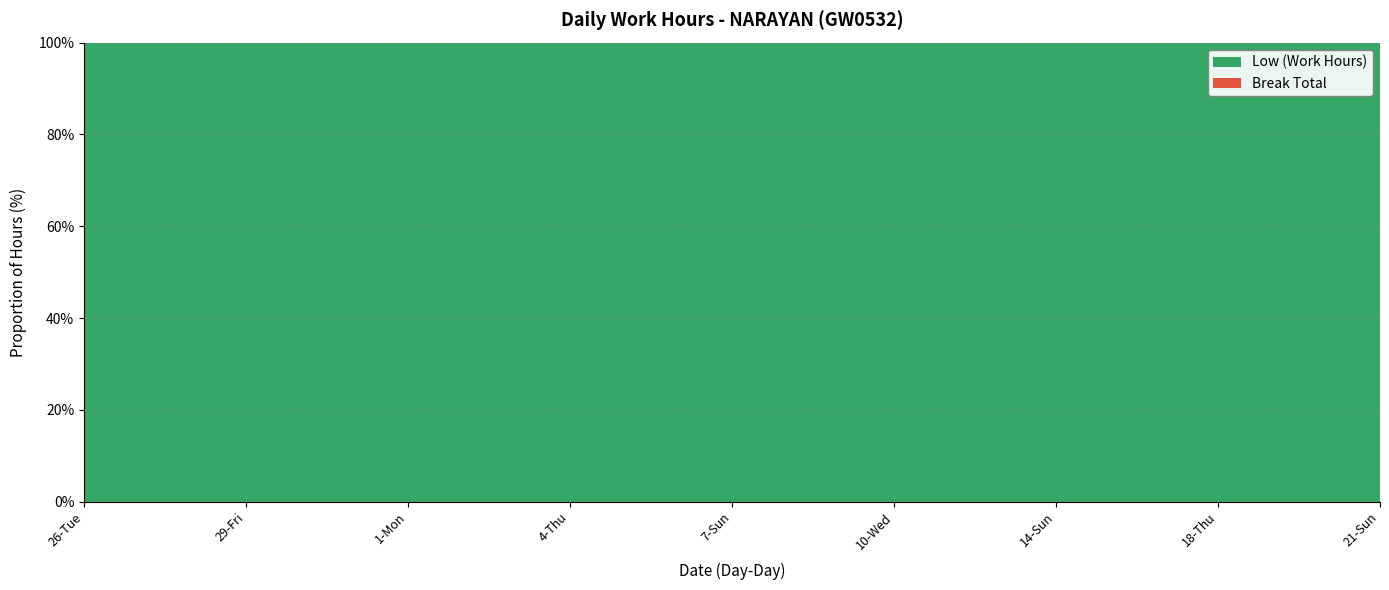

Reading right to left, list all the values displayed in this chart.

Low (Work Hours): 21-Sun=9.3	20-Sat=11.4	19-Fri=14.4	18-Thu=14.3	17-Wed=13.8	15-Mon=14.2	14-Sun=9.3	12-Fri=14.2	11-Thu=14.3	10-Wed=14.5	9-Tue=14.3	8-Mon=14.3	7-Sun=9.3	6-Sat=11.2	5-Fri=14.2	4-Thu=14.4	3-Wed=14.7	2-Tue=14.4	1-Mon=9.4	31-Sun=9.3	30-Sat=11.3	29-Fri=14.3	28-Thu=14.5	27-Wed=14.6	26-Tue=14.6
Break Total: 21-Sun=0.0	20-Sat=0.0	19-Fri=0.0	18-Thu=0.0	17-Wed=0.0	15-Mon=0.0	14-Sun=0.0	12-Fri=0.0	11-Thu=0.0	10-Wed=0.0	9-Tue=0.0	8-Mon=0.0	7-Sun=0.0	6-Sat=0.0	5-Fri=0.0	4-Thu=0.0	3-Wed=0.0	2-Tue=0.0	1-Mon=0.0	31-Sun=0.0	30-Sat=0.0	29-Fri=0.0	28-Thu=0.0	27-Wed=0.0	26-Tue=0.0